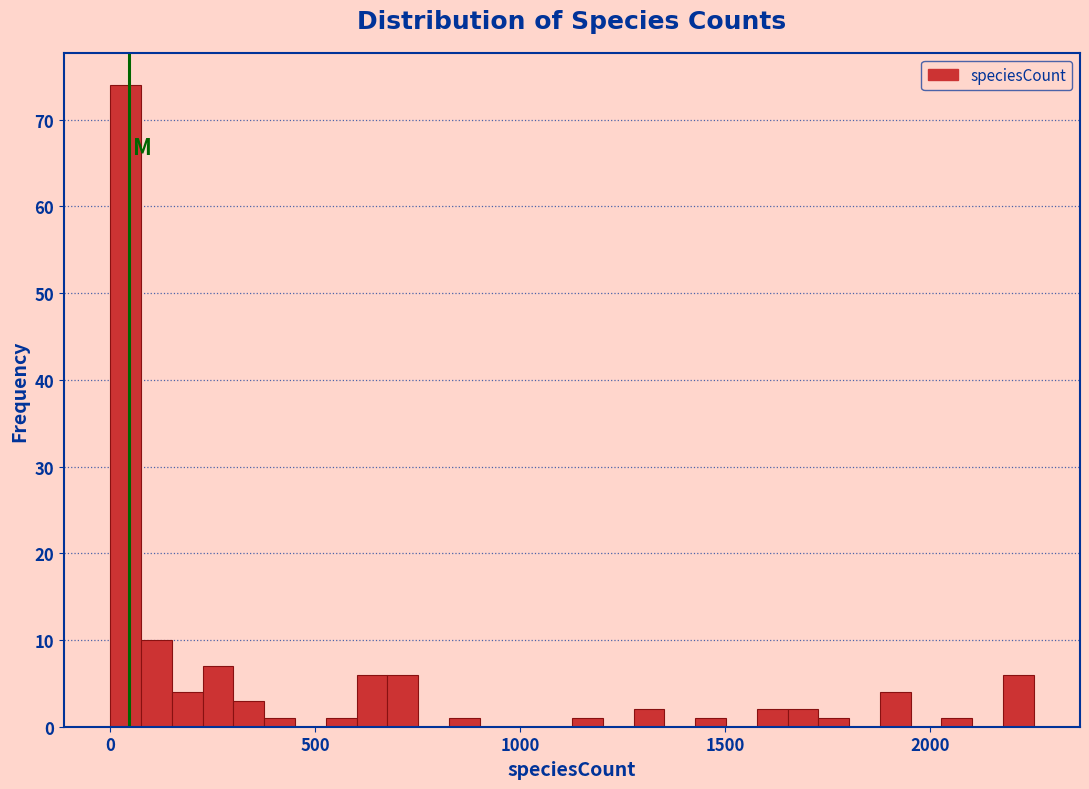

Around what value on the x-axis is the tallest bar? Give the approximate position of its centre, as read against the axis.

50